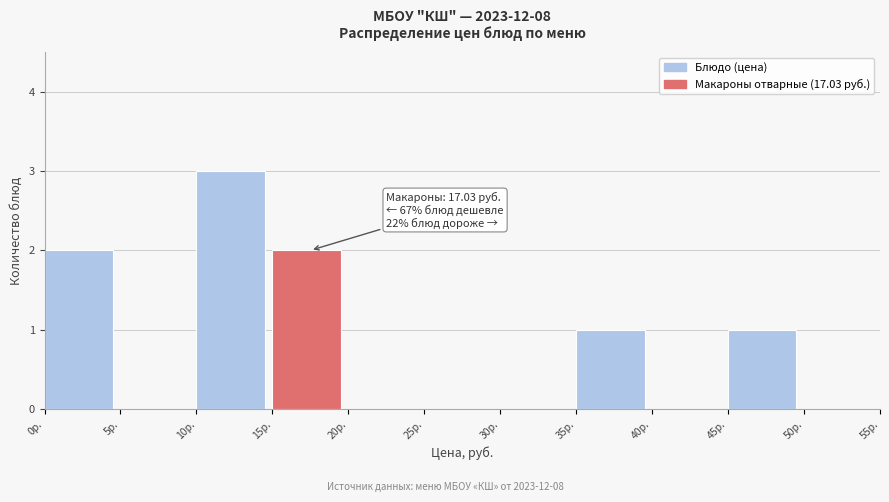

Over which range of the x-axis is the bar tallest?

10 to 15